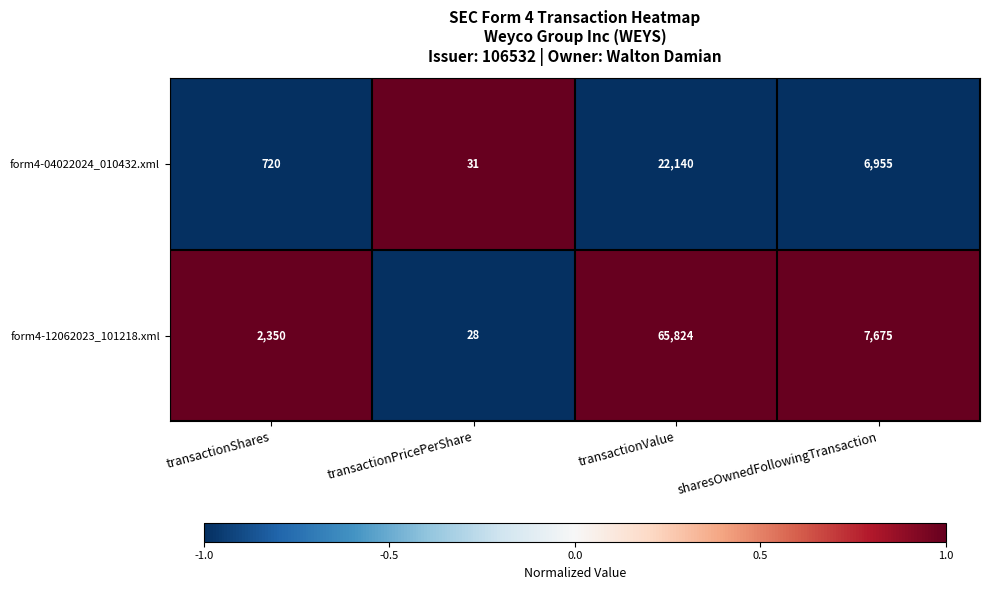

Is it true that form4-12062023_101218.xml equals 13527 at sharesOwnedFollowingTransaction?

False